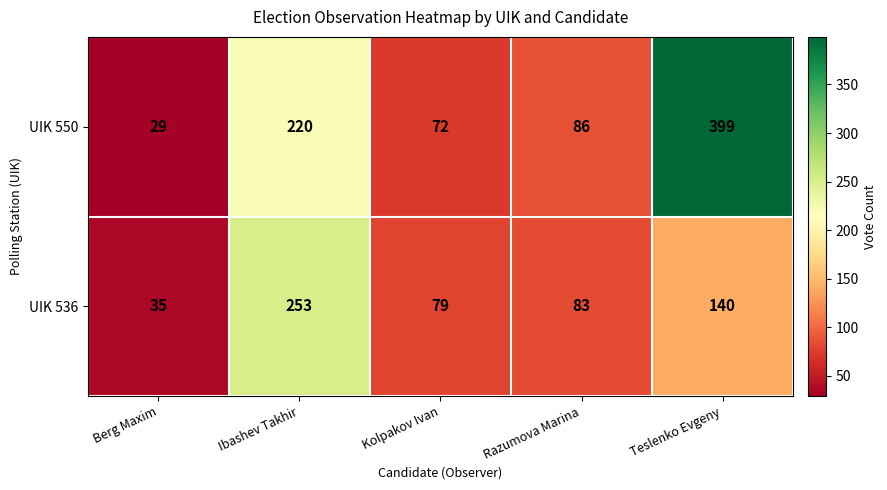

Reading right to left, what are all the values shown in this chart?

UIK 550: Teslenko Evgeny=399	Razumova Marina=86	Kolpakov Ivan=72	Ibashev Takhir=220	Berg Maxim=29
UIK 536: Teslenko Evgeny=140	Razumova Marina=83	Kolpakov Ivan=79	Ibashev Takhir=253	Berg Maxim=35